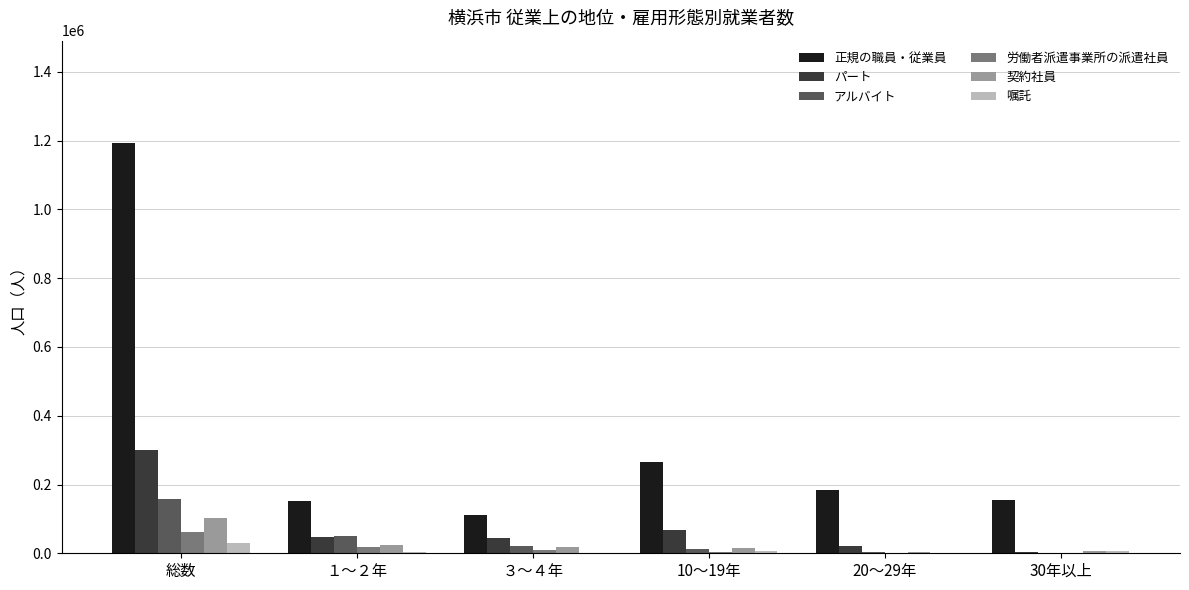

What is the sum of all アルバイト values?

243000